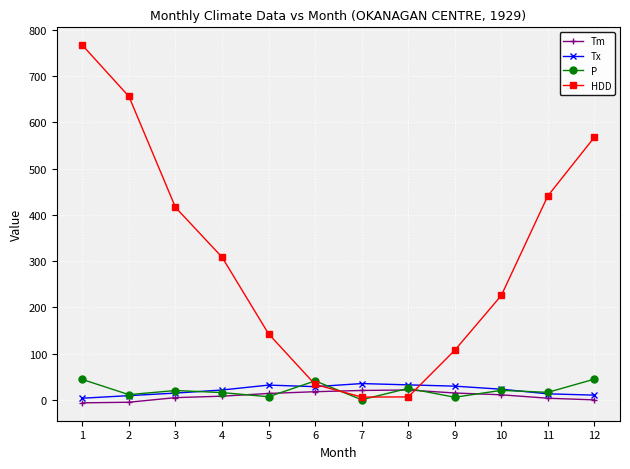

What is the difference between the second highest and minimum values in the Tm series?

26.8